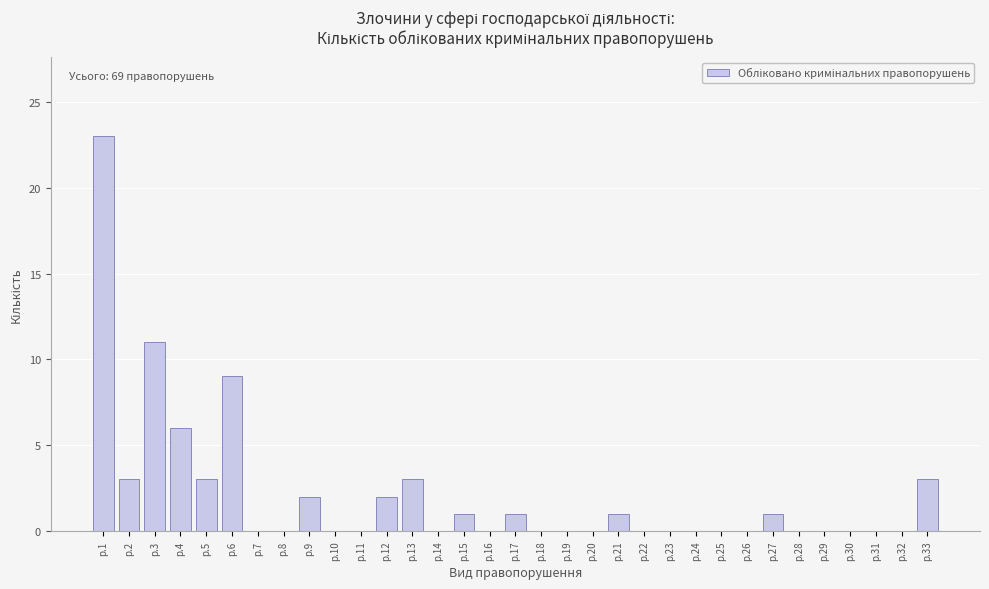

What is the sum of all values?

69